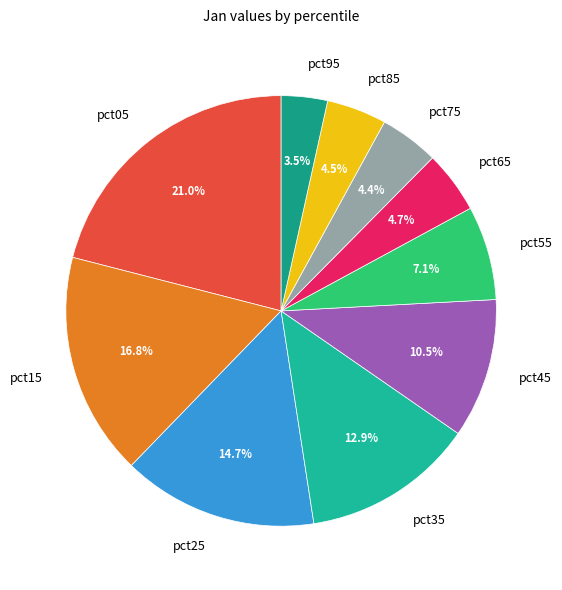

The pct95 slice represents 10% of the pie. True or false?

False